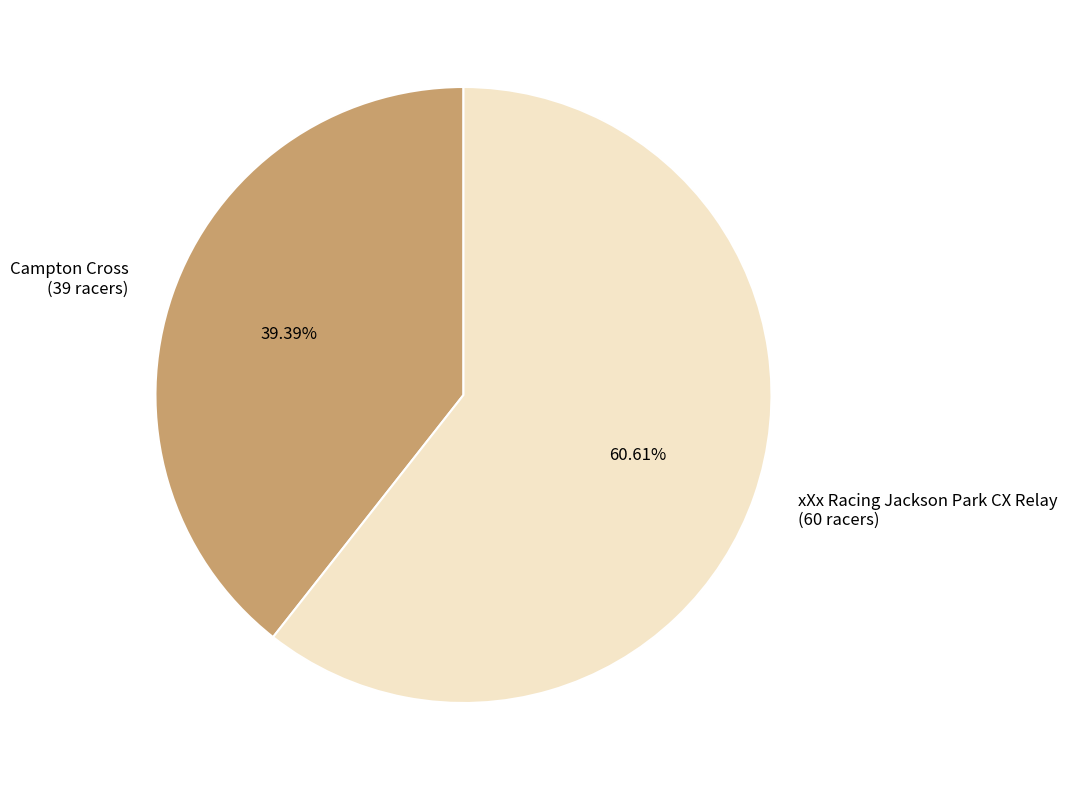

Which slice is the smallest?

Campton Cross